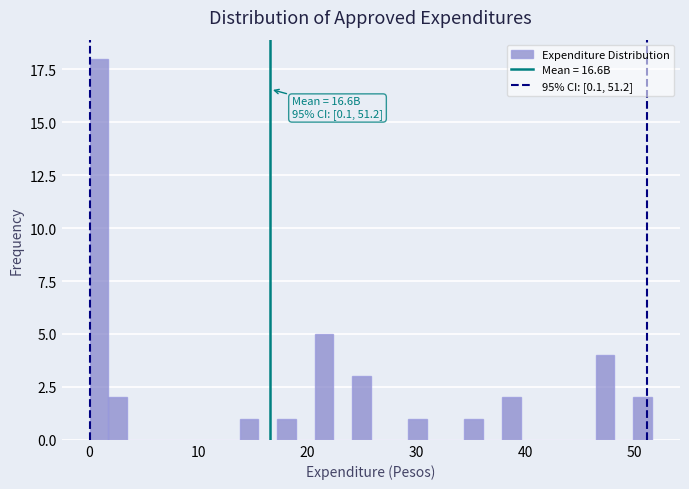

Read against the x-axis, roughly where is the centre of the tallest bar?

1